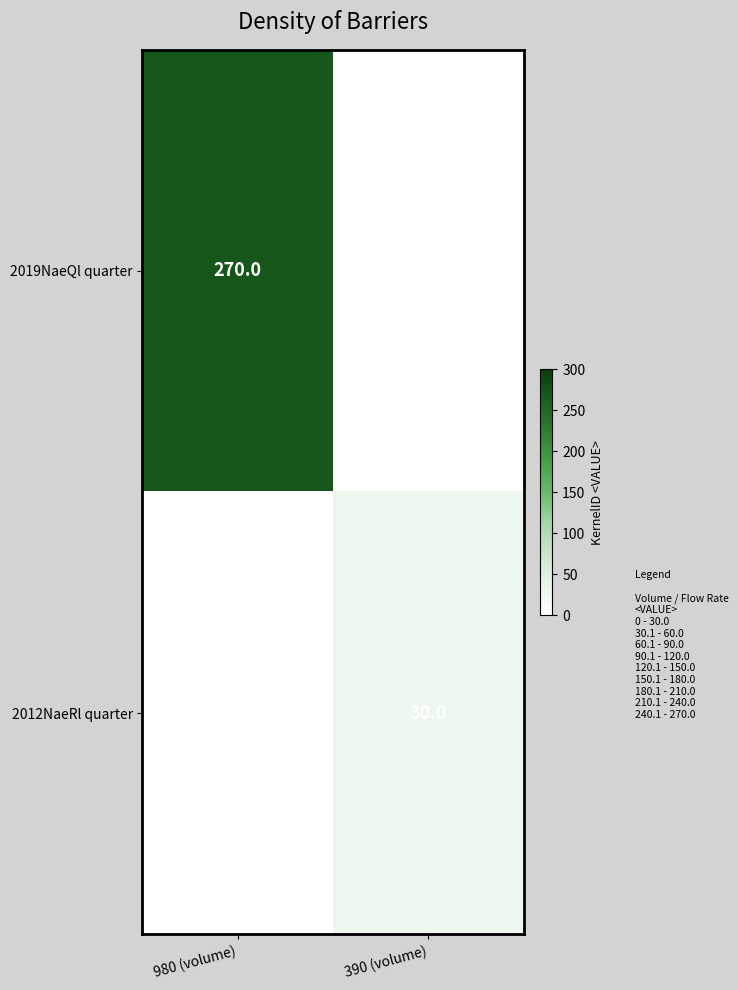

True or false: 2012NaeRl quarter has a value of 30 at 390 (volume).

True